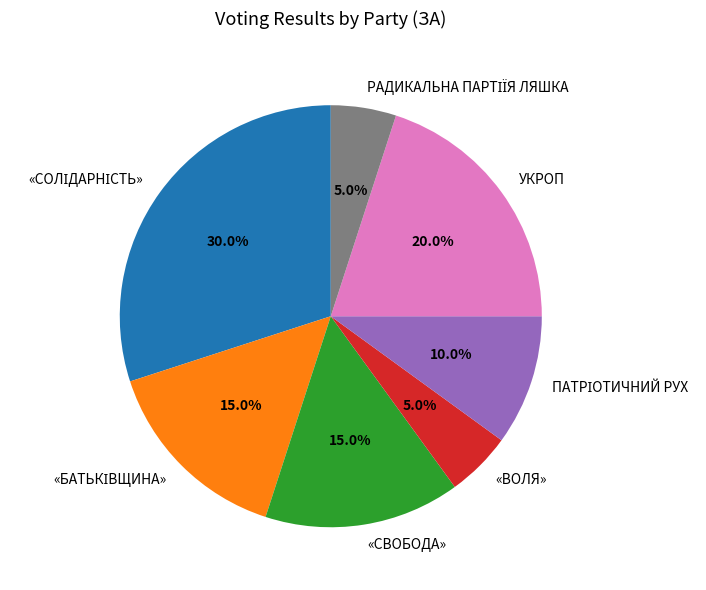

Is the sum of «СВОБОДА» and «ВОЛЯ» greater than half?

No